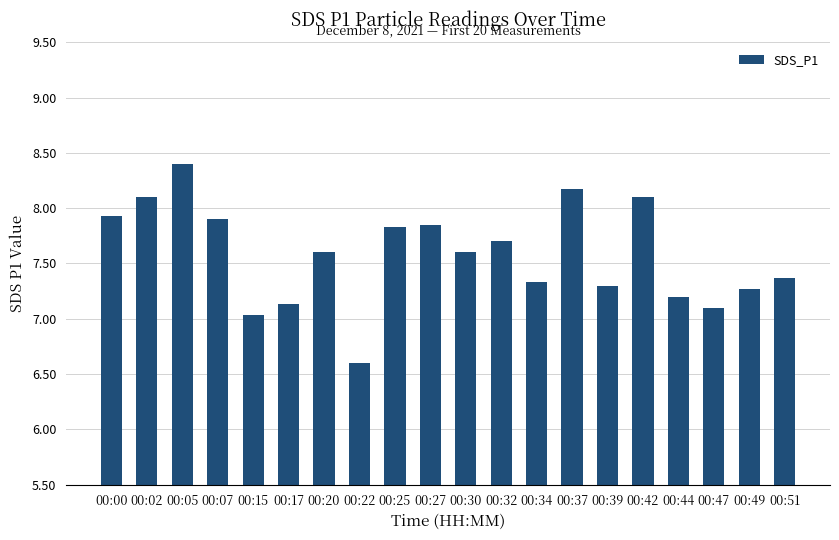

Count the number of categories in the chart.

20